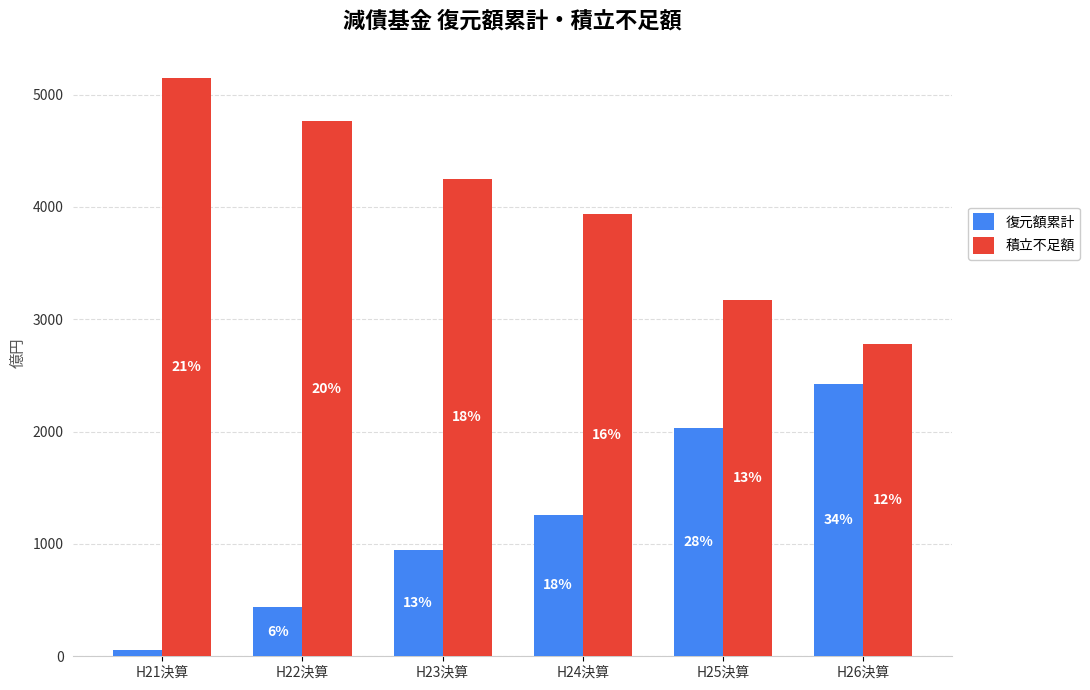

Which series has the largest range (max minus min)?

復元額累計